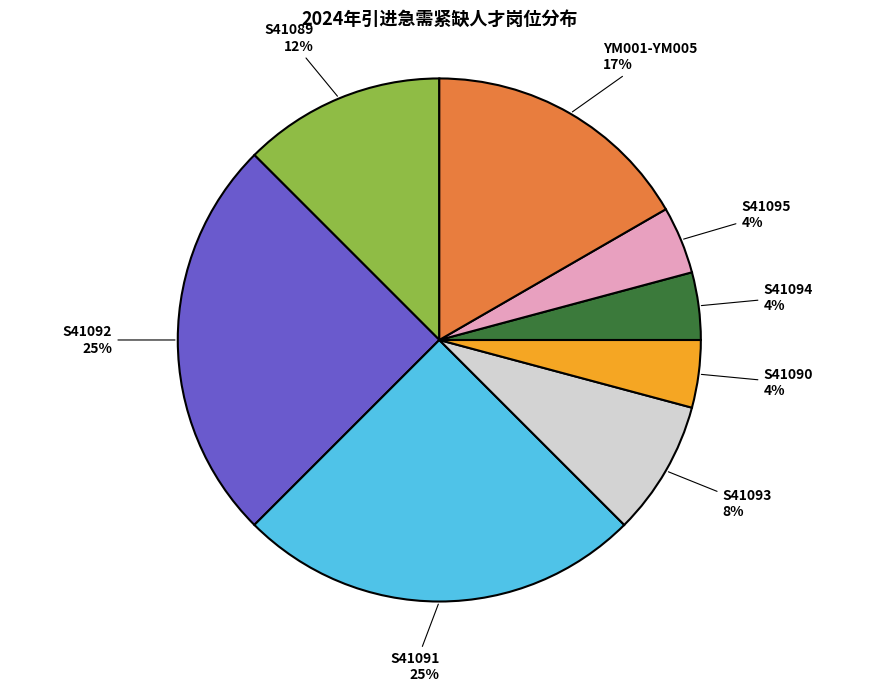

To the nearest percent, what is the average slice percentage?

12%